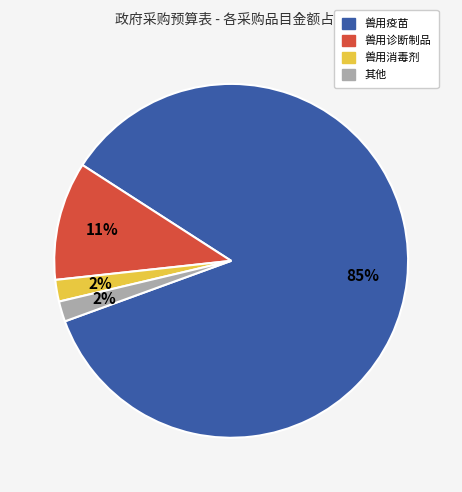

To the nearest percent, what is the average slice percentage?

25%